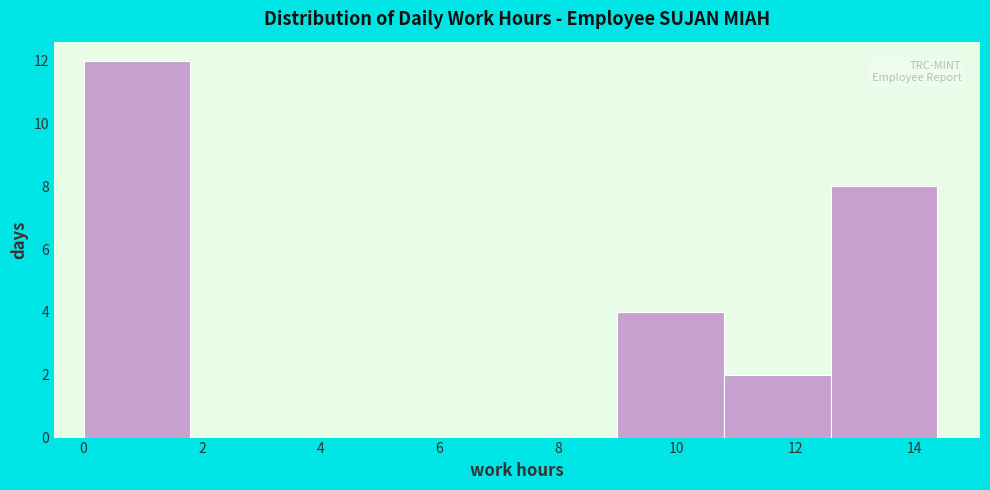

Which range on the x-axis has the tallest bar?

0.0 to 1.8